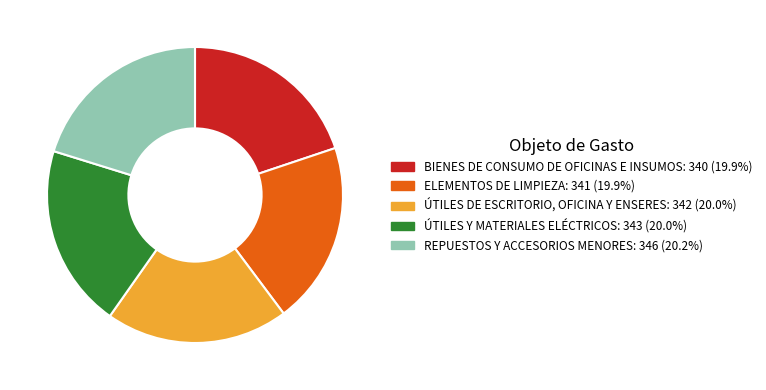

Combined, do BIENES DE CONSUMO DE OFICINAS E INSUMOS and ÚTILES DE ESCRITORIO, OFICINA Y ENSERES account for over 50%?

No